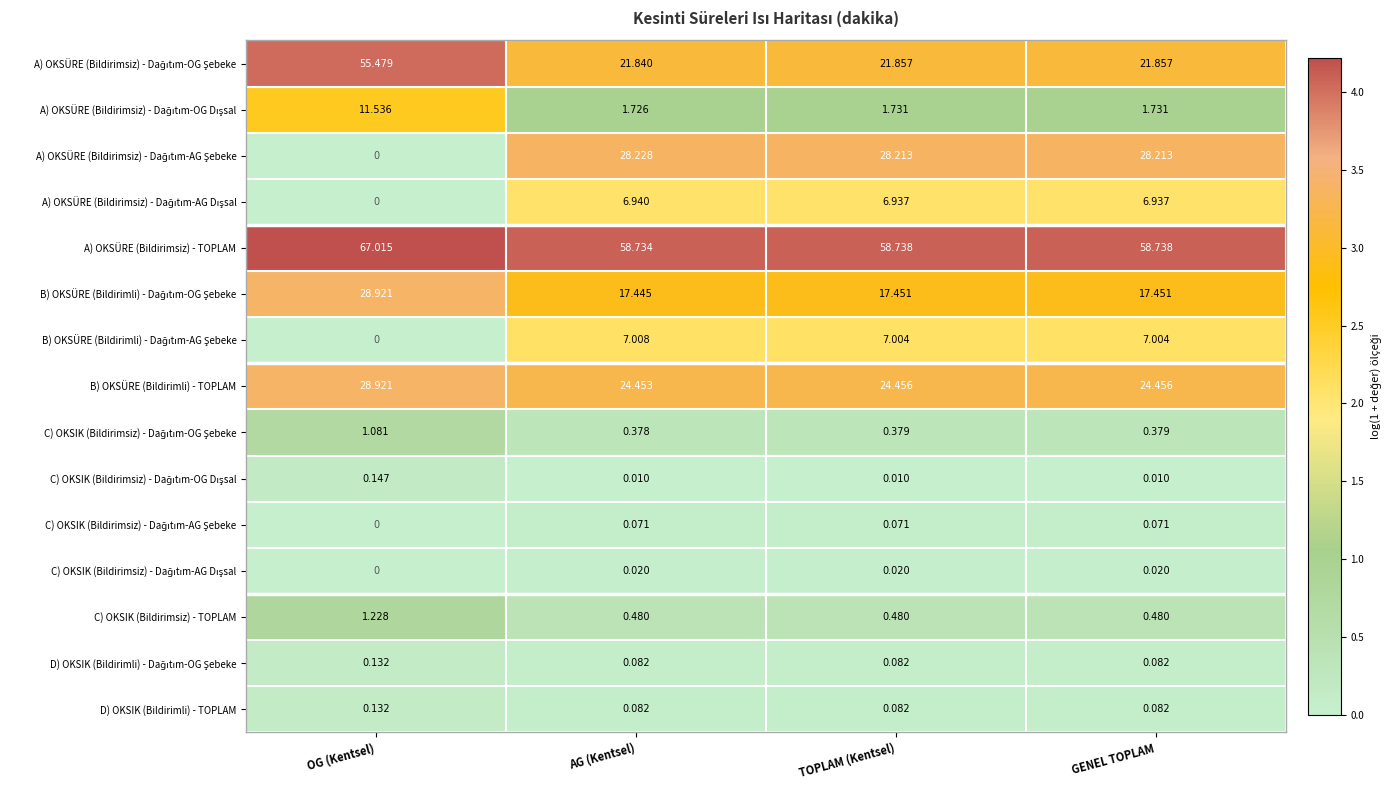

At which category does the chart reach its peak across all series?

OG (Kentsel)